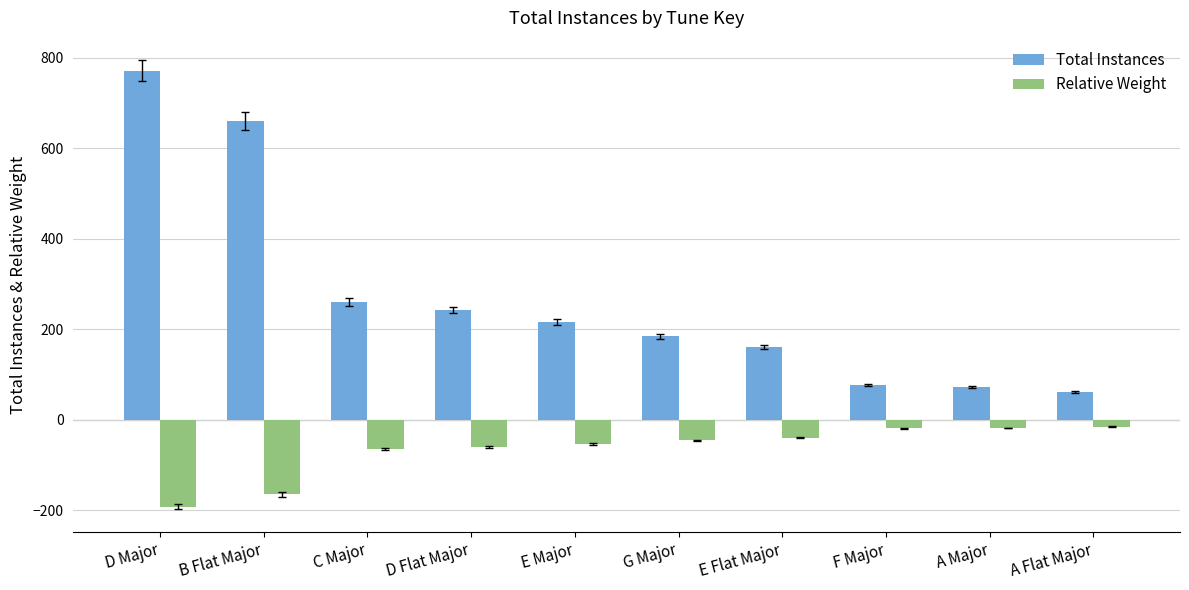

What is the difference between the maximum and minimum values in the Total Instances series?

710.0